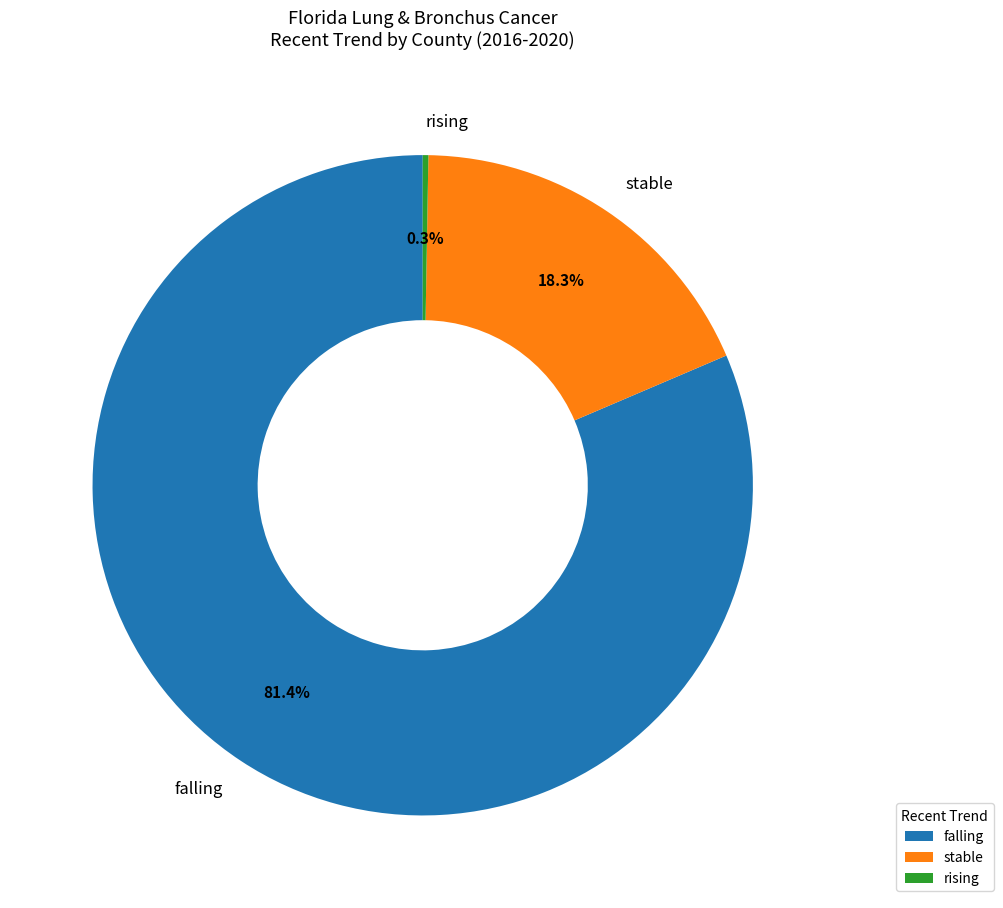

What is the largest slice in the pie chart?

falling